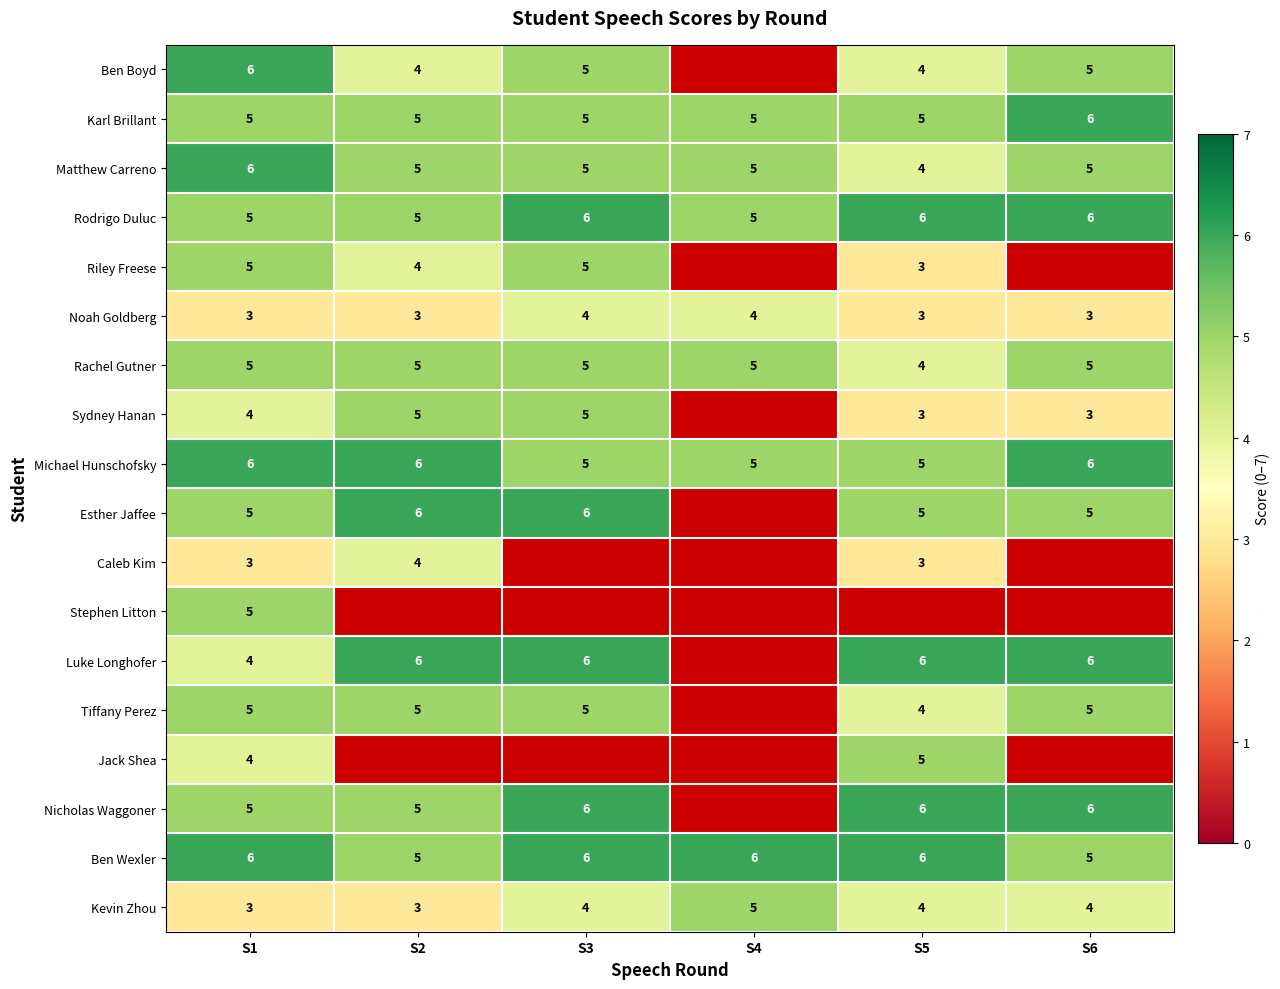

Which has a higher value, S3 or S6?

S3